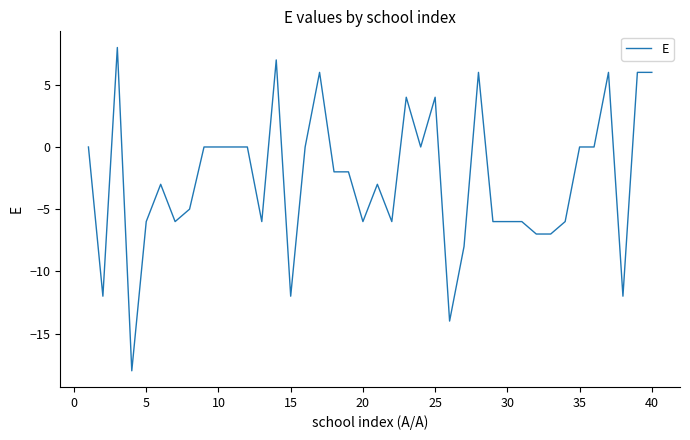

What is the average value?

-3